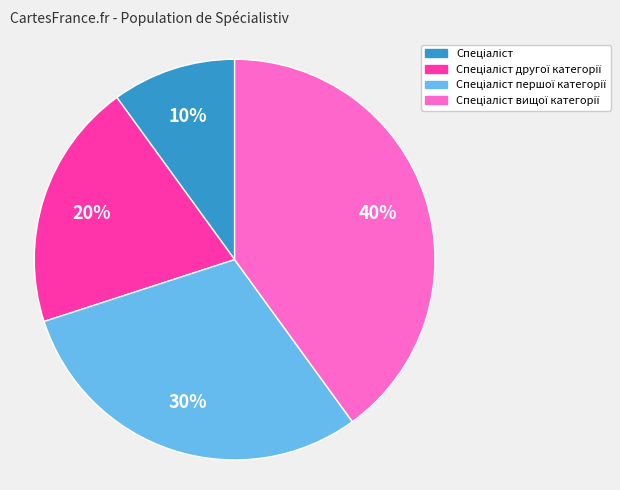

To the nearest percent, what is the difference between the largest and smallest slice percentages?

30%